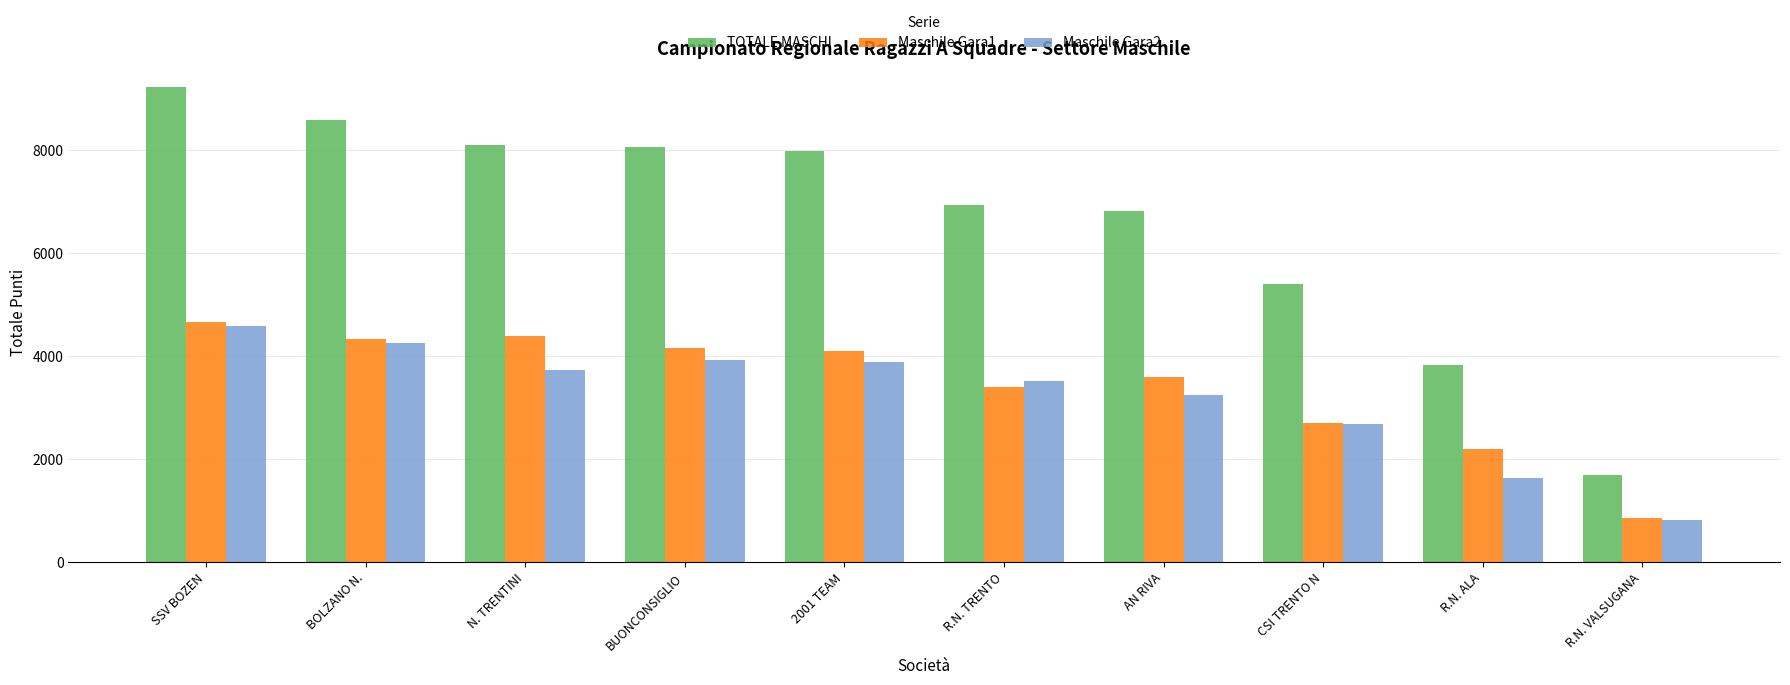

How many series are shown in this chart?

3